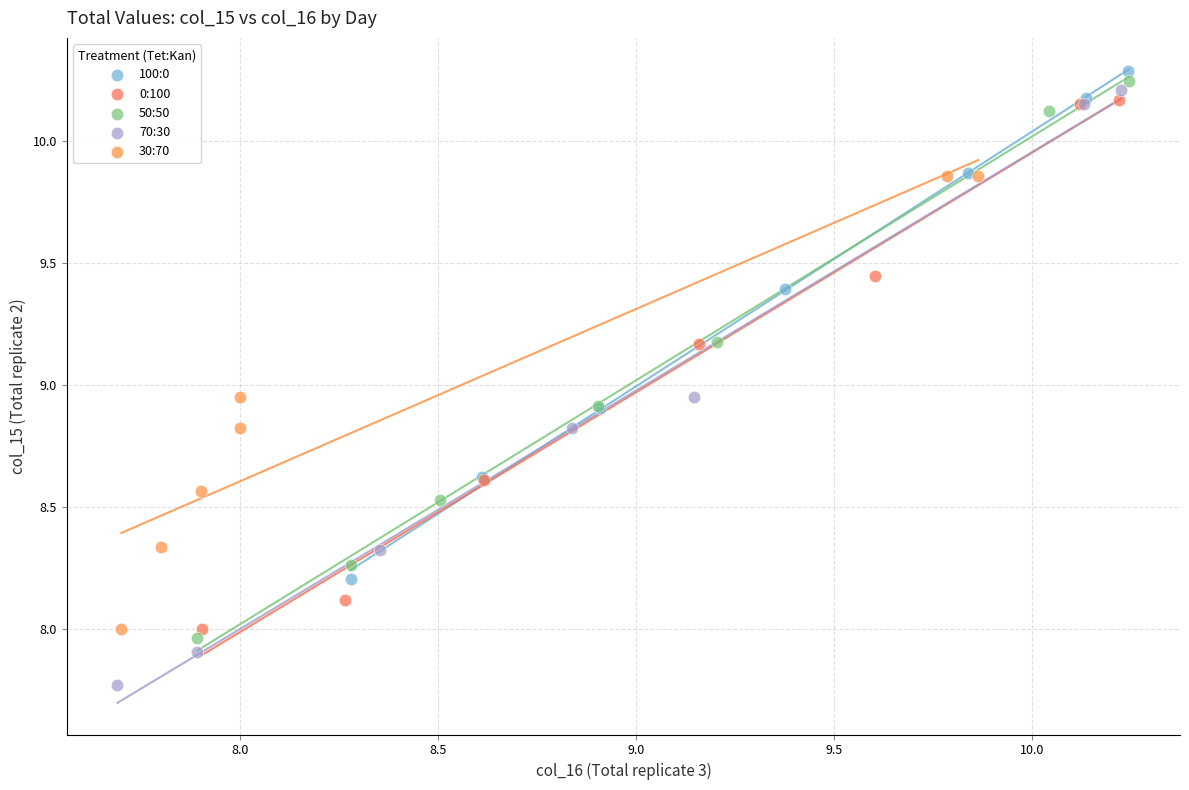

What are all the series names shown in the legend?

100:0, 0:100, 50:50, 70:30, 30:70